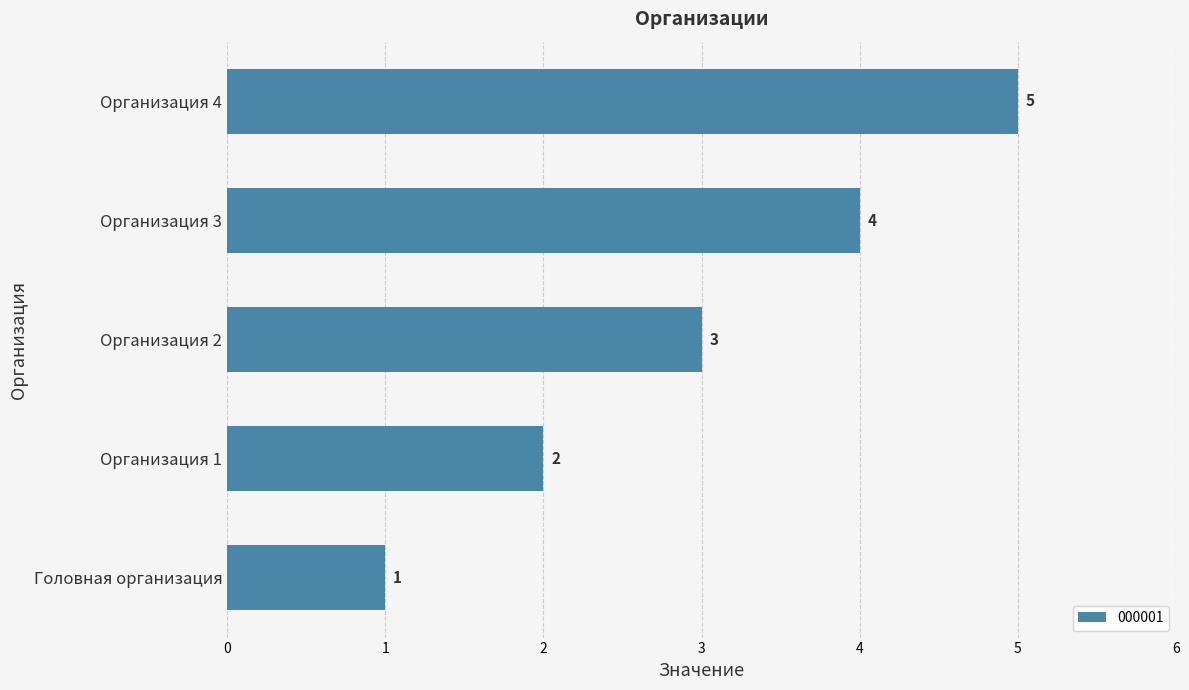

The value at Организация 3 is 4. True or false?

True